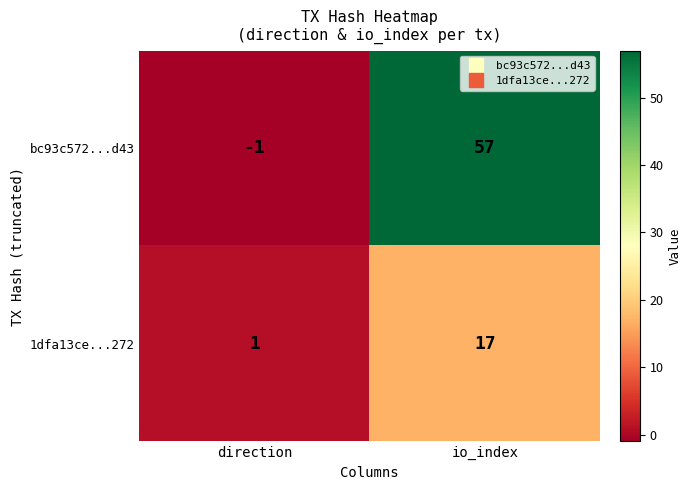

Rank the series at io_index from highest to lowest value.

bc93c572...d43, 1dfa13ce...272